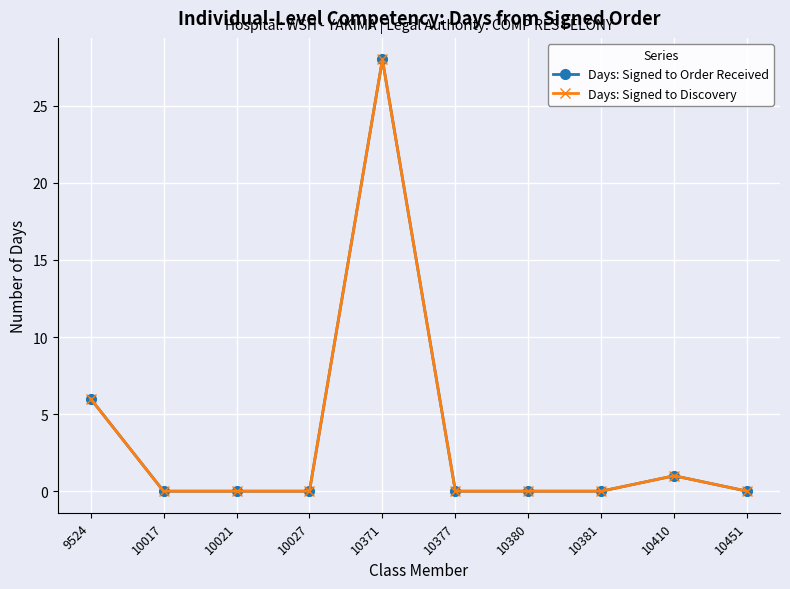

Read the Days: Signed to Order Received value at 10371.

28